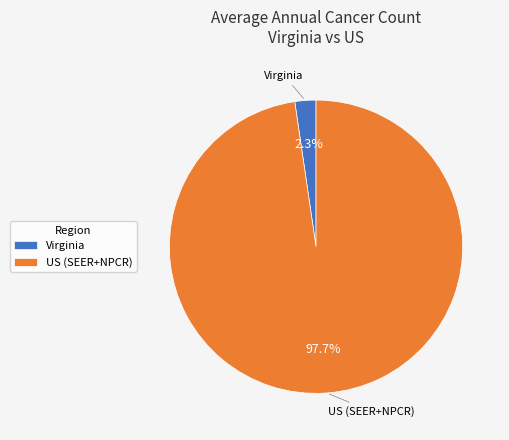

Which slice is the largest?

US (SEER+NPCR)